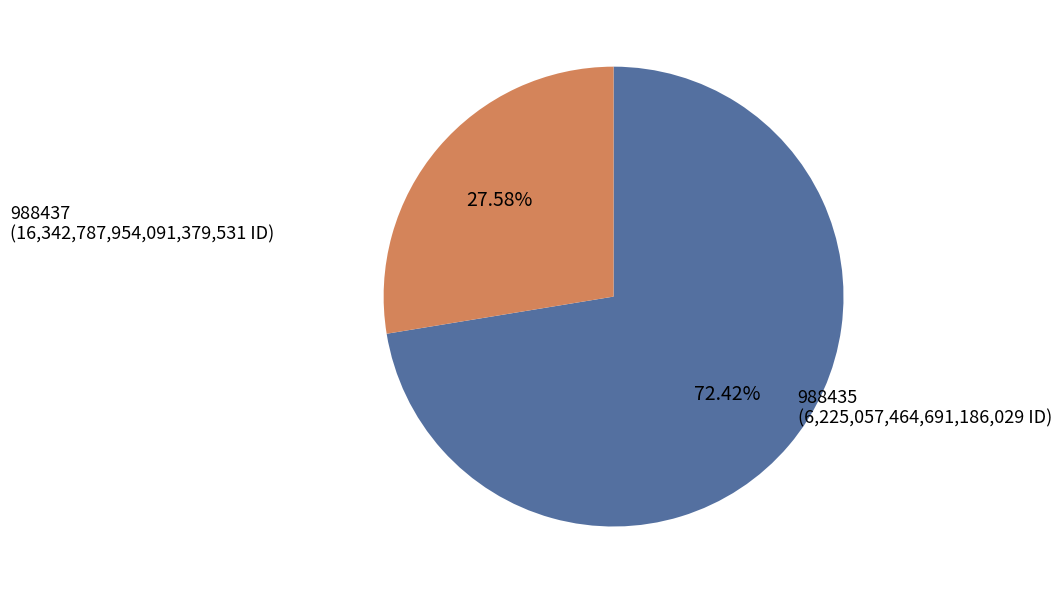

Is there a majority slice in this chart?

Yes